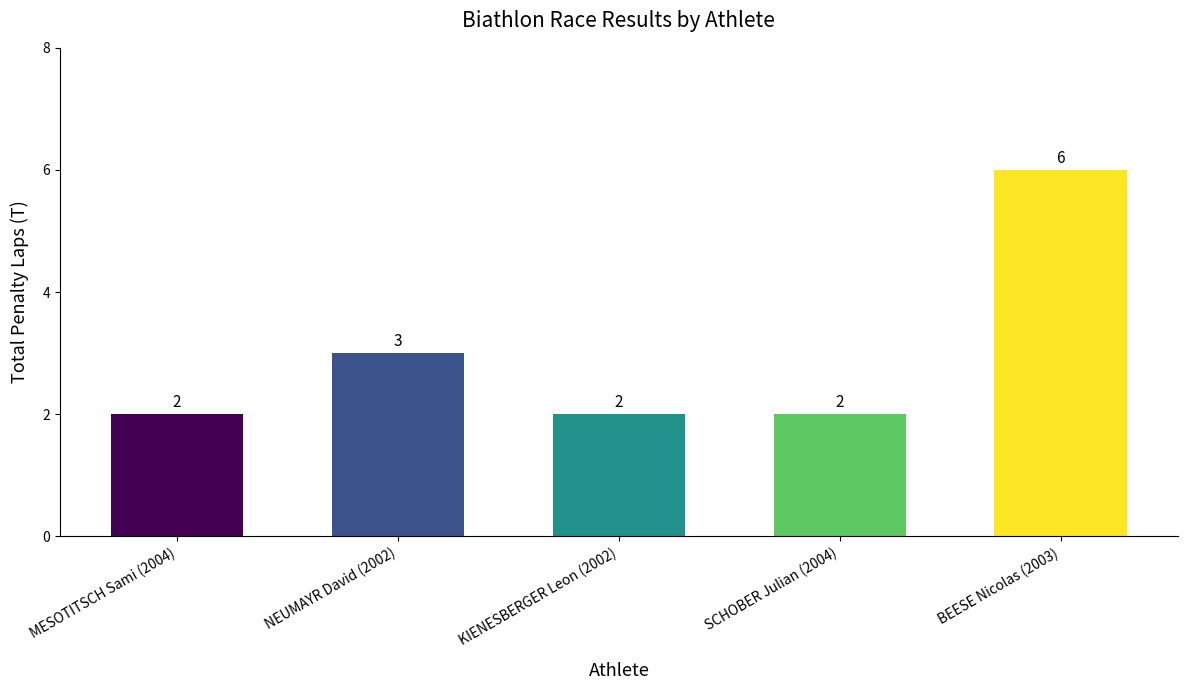

How many bars are there in total?

5